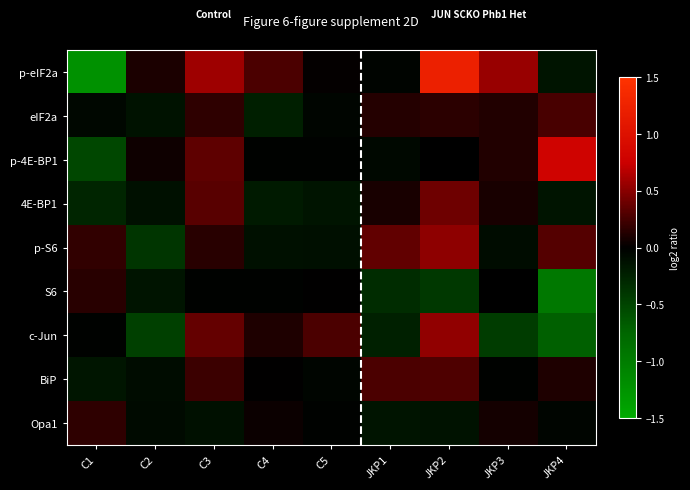

Reading right to left, extract all data points from this chart.

p-eIF2a: JKP4=-0.1	JKP3=0.6	JKP2=1.2	JKP1=-0.0	C5=0.0	C4=0.3	C3=0.6	C2=0.1	C1=-1.2
eIF2a: JKP4=0.3	JKP3=0.1	JKP2=0.2	JKP1=0.1	C5=-0.0	C4=-0.2	C3=0.2	C2=-0.1	C1=-0.1
p-4E-BP1: JKP4=0.8	JKP3=0.1	JKP2=-0.0	JKP1=-0.1	C5=-0.0	C4=-0.0	C3=0.3	C2=0.1	C1=-0.5
4E-BP1: JKP4=-0.1	JKP3=0.1	JKP2=0.4	JKP1=0.1	C5=-0.1	C4=-0.2	C3=0.3	C2=-0.1	C1=-0.3
p-S6: JKP4=0.3	JKP3=-0.1	JKP2=0.5	JKP1=0.4	C5=-0.1	C4=-0.1	C3=0.1	C2=-0.4	C1=0.2
S6: JKP4=-1.0	JKP3=-0.0	JKP2=-0.4	JKP1=-0.3	C5=0.0	C4=-0.0	C3=-0.0	C2=-0.1	C1=0.2
c-Jun: JKP4=-0.7	JKP3=-0.4	JKP2=0.5	JKP1=-0.2	C5=0.3	C4=0.1	C3=0.4	C2=-0.5	C1=-0.0
BiP: JKP4=0.1	JKP3=-0.0	JKP2=0.3	JKP1=0.3	C5=-0.0	C4=0.0	C3=0.2	C2=-0.1	C1=-0.2
Opa1: JKP4=-0.0	JKP3=0.1	JKP2=-0.1	JKP1=-0.1	C5=-0.0	C4=0.0	C3=-0.1	C2=-0.1	C1=0.2